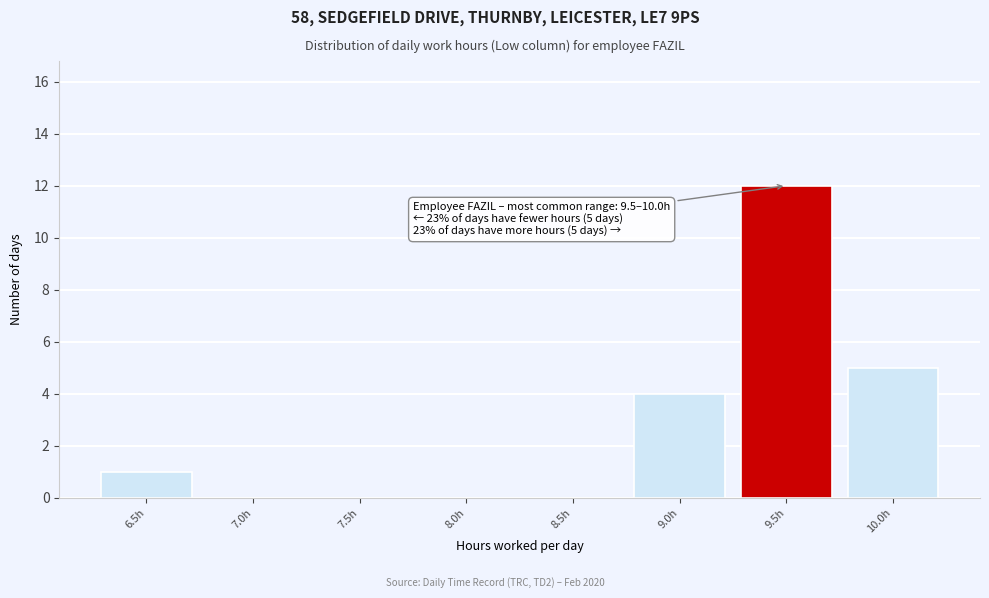

Reading left to right, list all the values displayed in this chart.

6.5h=1	7.0h=0	7.5h=0	8.0h=0	8.5h=0	9.0h=4	9.5h=12	10.0h=5